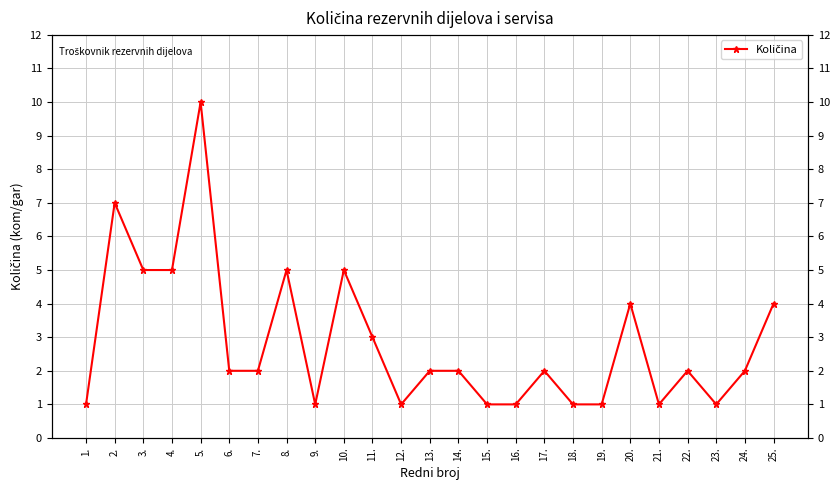

Reading left to right, transcribe all the data shown in this chart.

1	7	5	5	10	2	2	5	1	5	3	1	2	2	1	1	2	1	1	4	1	2	1	2	4